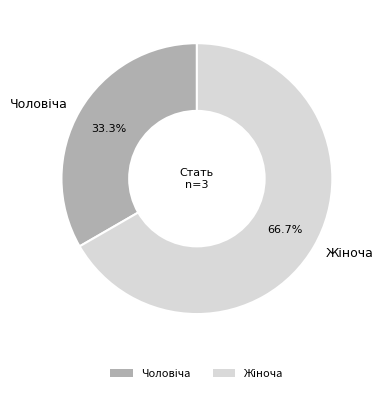

To the nearest percent, what is the average slice percentage?

50%